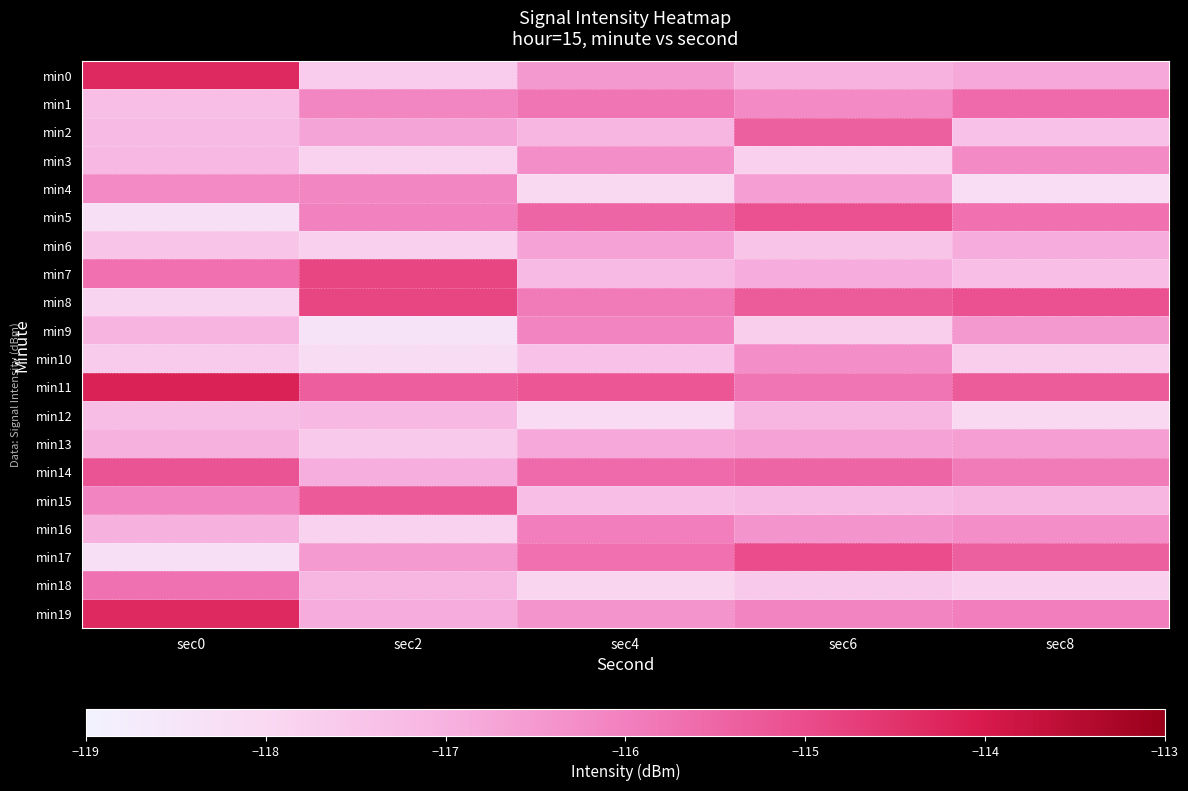

Reading left to right, extract all data points from this chart.

min0: sec0=-114.3	sec2=-117.7	sec4=-116.5	sec6=-117.0	sec8=-116.8
min1: sec0=-117.3	sec2=-116.1	sec4=-115.8	sec6=-116.2	sec8=-115.6
min2: sec0=-117.2	sec2=-116.7	sec4=-117.1	sec6=-115.4	sec8=-117.4
min3: sec0=-117.2	sec2=-117.8	sec4=-116.3	sec6=-117.8	sec8=-116.2
min4: sec0=-116.2	sec2=-116.1	sec4=-118.0	sec6=-116.6	sec8=-118.2
min5: sec0=-118.3	sec2=-116.0	sec4=-115.5	sec6=-115.1	sec8=-115.7
min6: sec0=-117.5	sec2=-117.8	sec4=-116.7	sec6=-117.5	sec8=-116.9
min7: sec0=-115.7	sec2=-114.9	sec4=-117.2	sec6=-116.9	sec8=-117.3
min8: sec0=-117.9	sec2=-114.9	sec4=-115.9	sec6=-115.3	sec8=-115.1
min9: sec0=-117.0	sec2=-118.4	sec4=-116.1	sec6=-117.7	sec8=-116.5
min10: sec0=-117.6	sec2=-118.1	sec4=-117.4	sec6=-116.3	sec8=-117.7
min11: sec0=-114.2	sec2=-115.4	sec4=-115.2	sec6=-115.8	sec8=-115.3
min12: sec0=-117.3	sec2=-117.2	sec4=-118.1	sec6=-117.1	sec8=-118.0
min13: sec0=-117.0	sec2=-117.6	sec4=-116.8	sec6=-116.7	sec8=-116.6
min14: sec0=-115.2	sec2=-116.9	sec4=-115.6	sec6=-115.5	sec8=-115.9
min15: sec0=-116.1	sec2=-115.3	sec4=-117.3	sec6=-117.2	sec8=-117.1
min16: sec0=-117.0	sec2=-117.8	sec4=-116.0	sec6=-116.4	sec8=-116.3
min17: sec0=-118.3	sec2=-116.5	sec4=-115.7	sec6=-115.0	sec8=-115.4
min18: sec0=-115.7	sec2=-117.1	sec4=-117.9	sec6=-117.6	sec8=-117.8
min19: sec0=-114.3	sec2=-116.9	sec4=-116.4	sec6=-116.1	sec8=-116.0